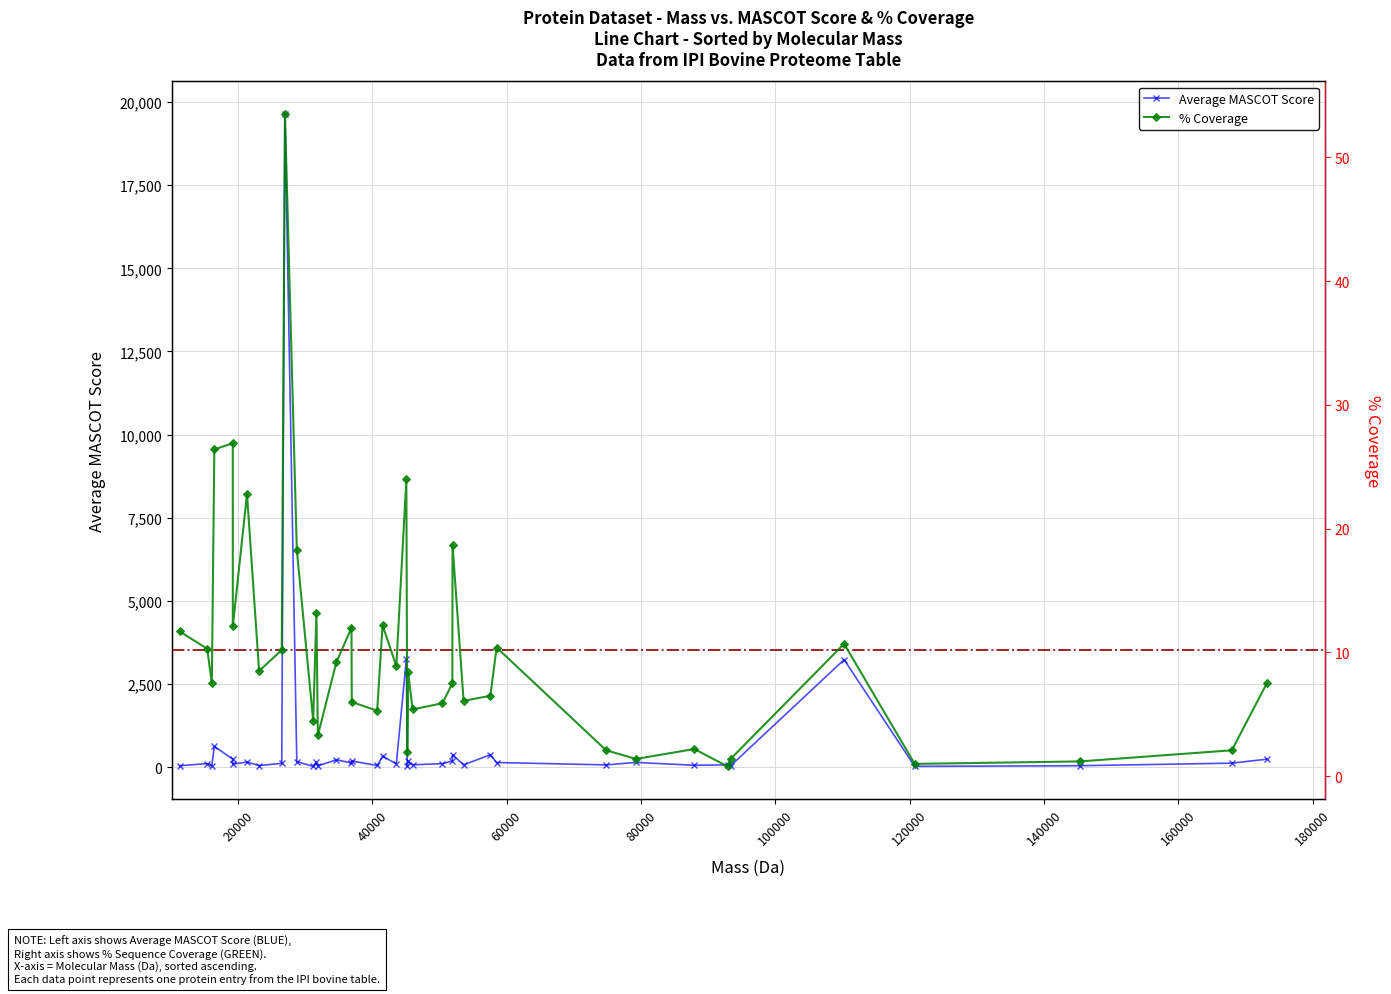

Rank the series by their average value, from highest to lowest.

Average MASCOT Score, % Coverage